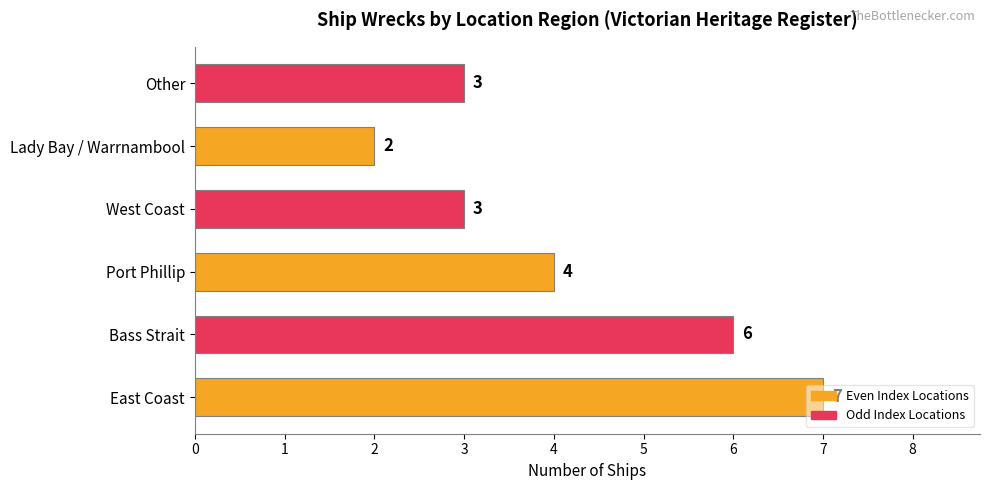

How many bars are there in total?

6